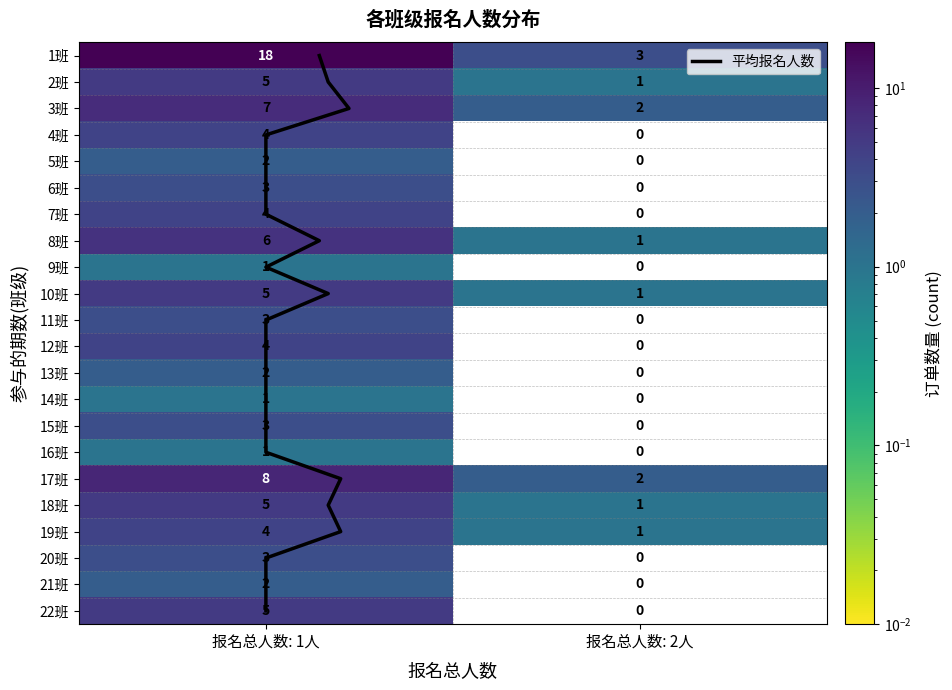

What is the maximum value shown in the chart?

21